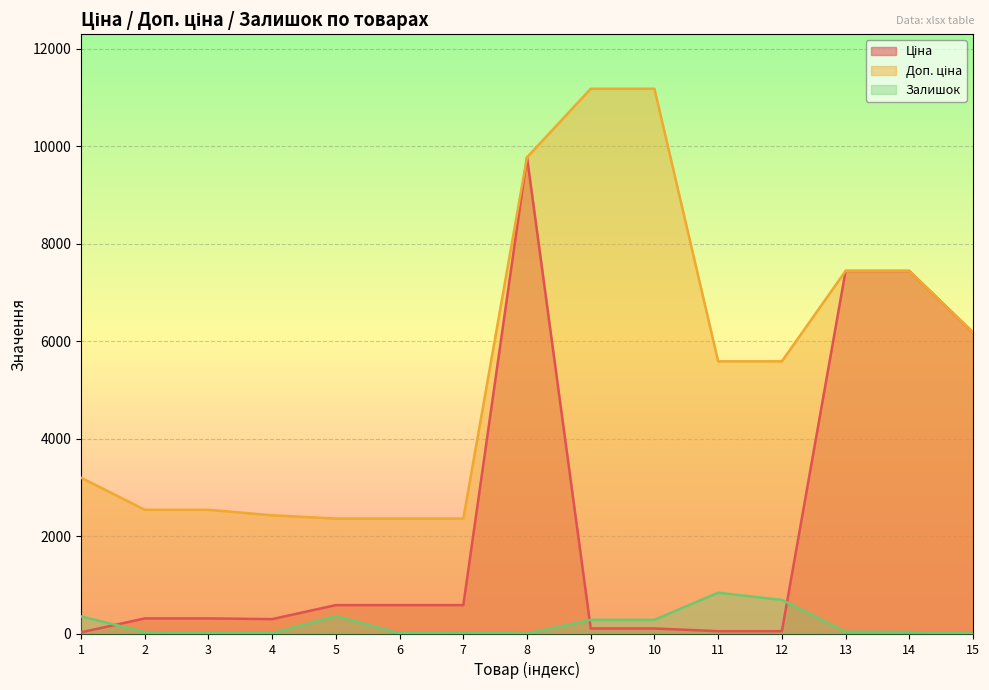

Which category has the highest value across all series?

9